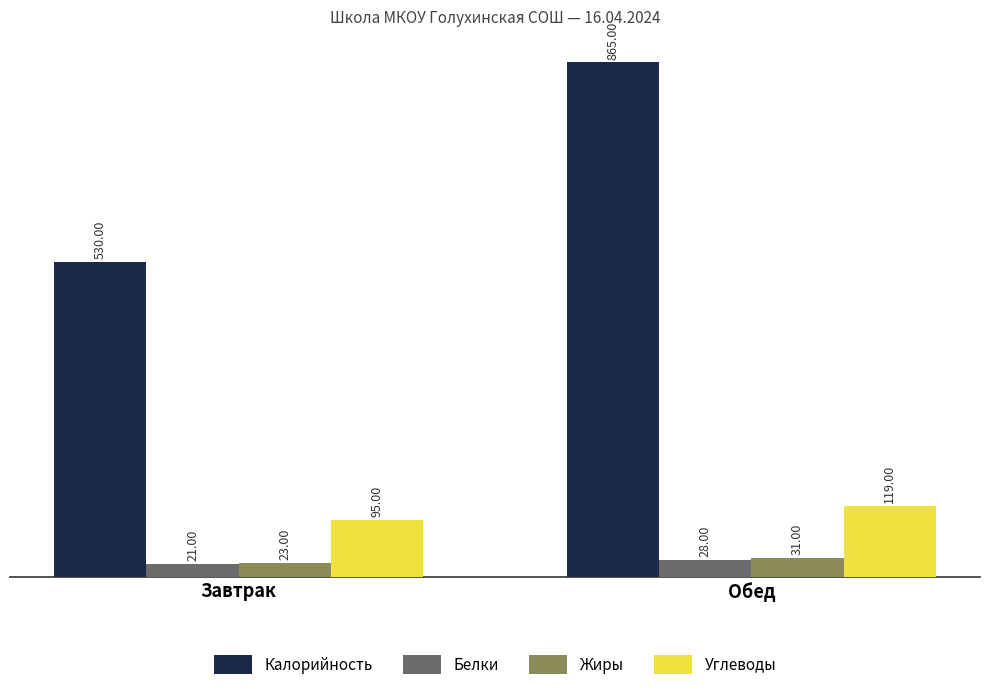

What is the label of the 1st bar from the right?

Обед